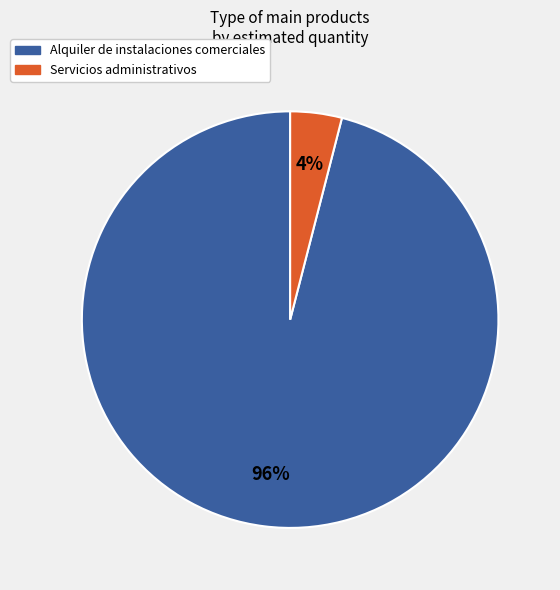

True or false: Alquiler de instalaciones comerciales accounts for 96% of the total.

True